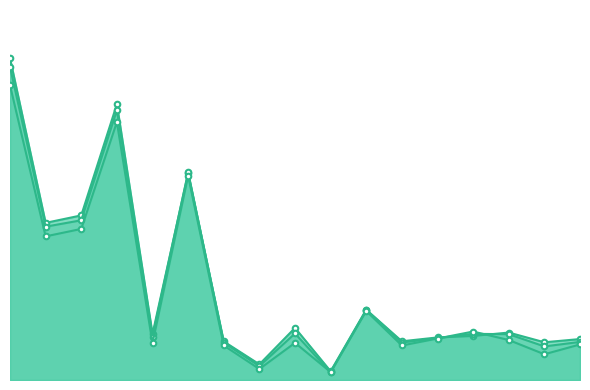

What are all the series names shown in the legend?

2000, 2005-2007, 2008-2010